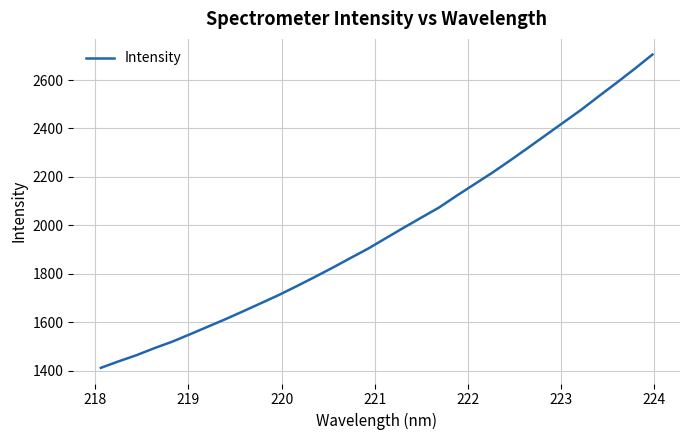

What is the difference between the maximum and minimum values?

1292.2